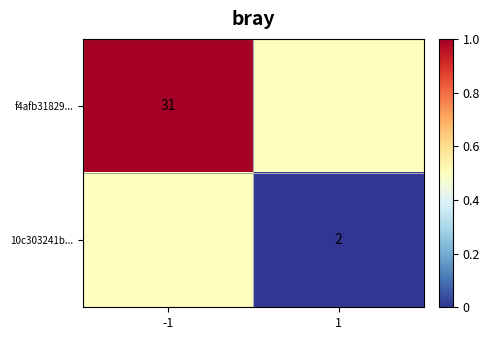

True or false: f4afb31829... has a value of 31.0 at -1.

True